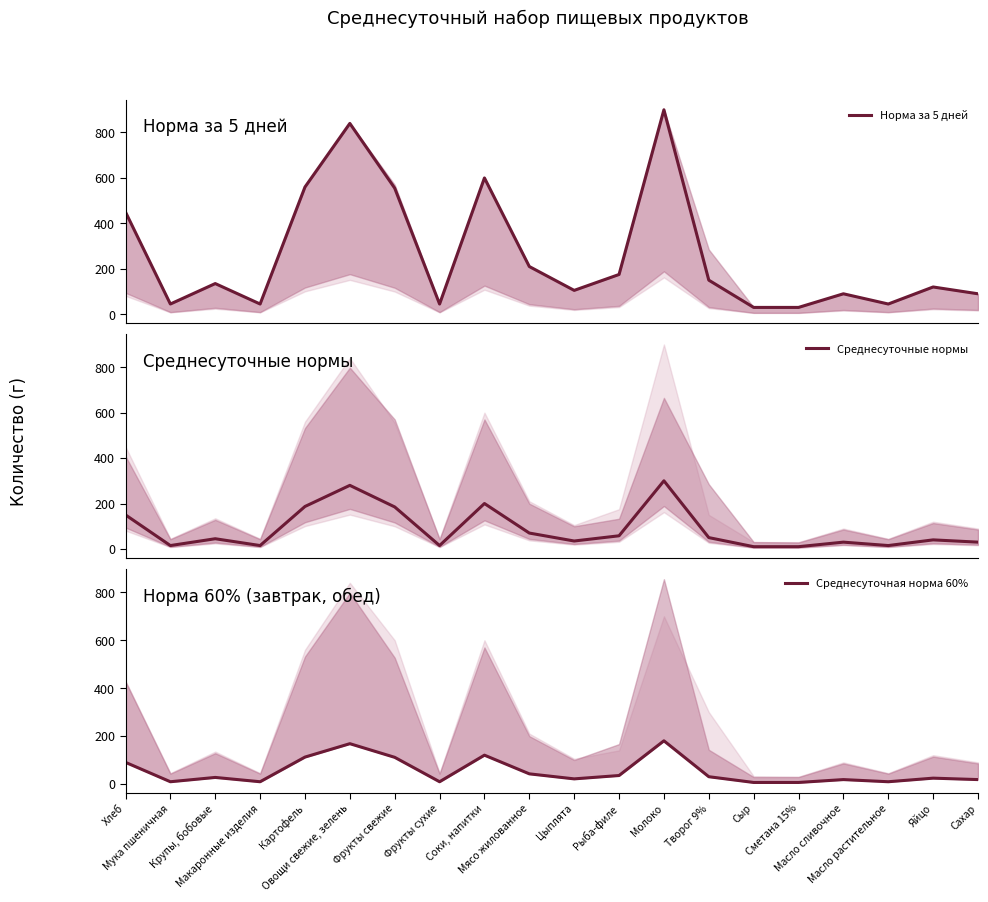

Reading left to right, what are all the values shown in this chart?

Норма за 5 дней: 450	45	135	45	560	840	555	45	600	210	105	175	900	150	30	30	90	45	120	90
Среднесуточные нормы: 150	15	45	15	187	280	185	15	200	70	35	58	300	50	10	10	30	15	40	30
Среднесуточная норма 60%: 90	9	27	9	112	168	111	9	120	42	21	35	180	30	6	6	18	9	24	18